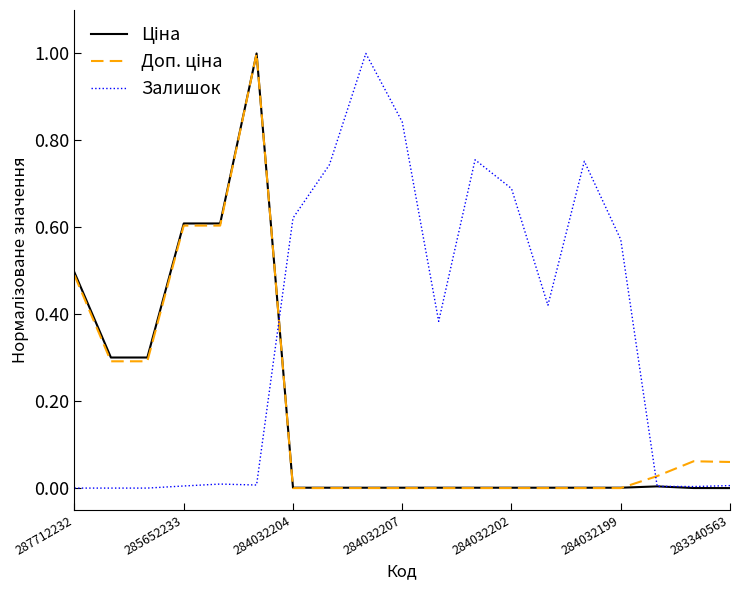

Which series has the largest total across all categories?

Залишок